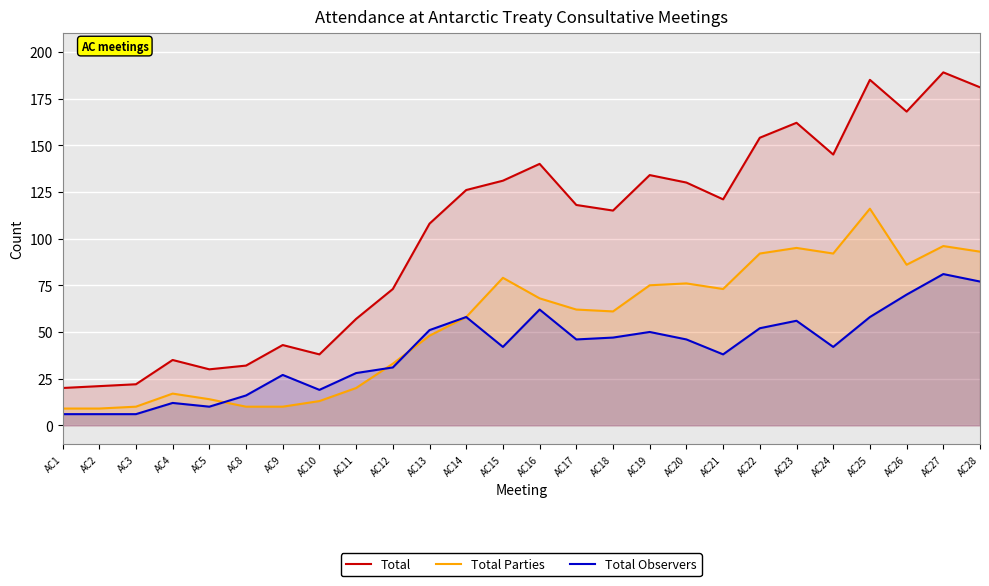

What is the average value of the Total series?

103